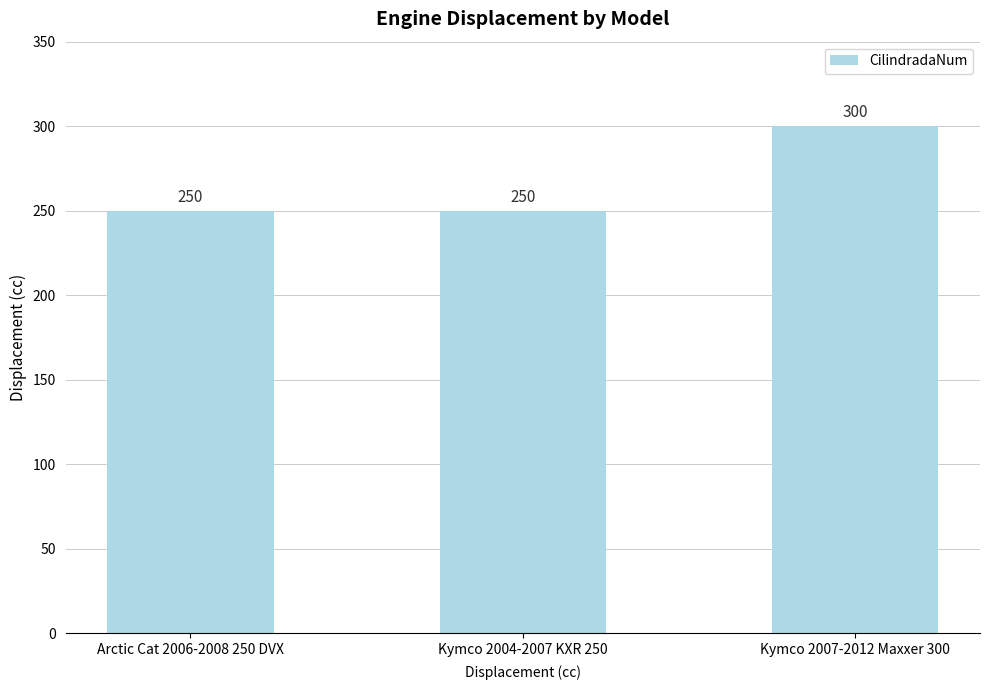

Count the values in the range 250 to 300.

3